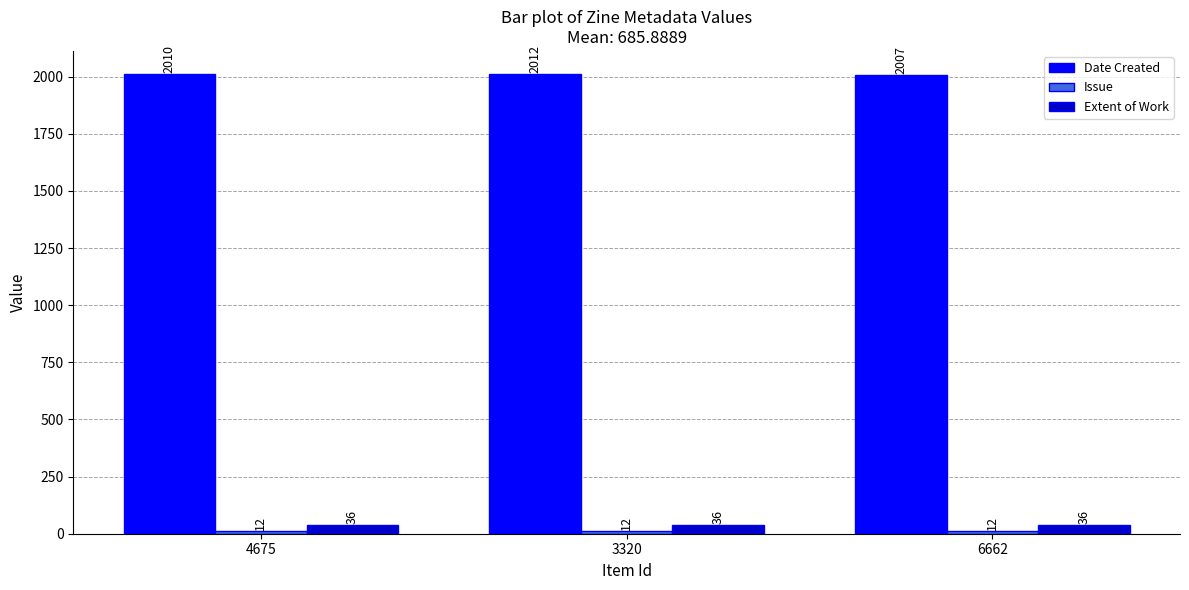

Is the value of Date Created at 3320 greater than the value of Extent of Work at 4675?

Yes